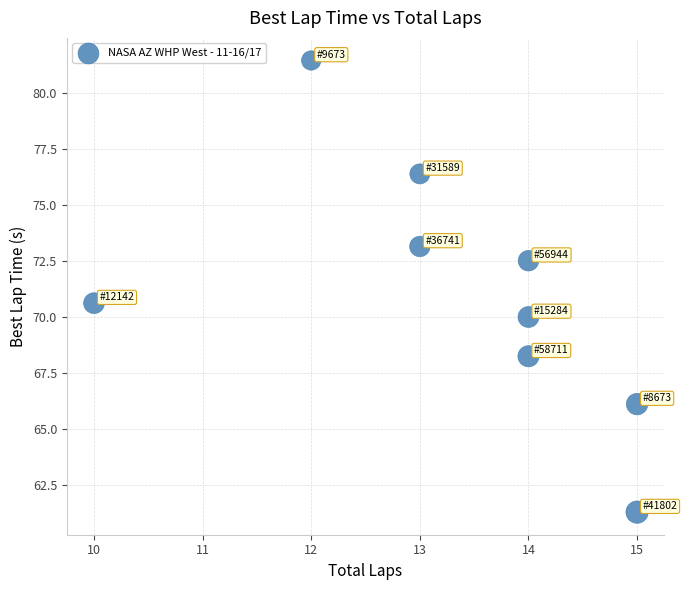

What Y value in the scatter plot is closest to 71?

70.6